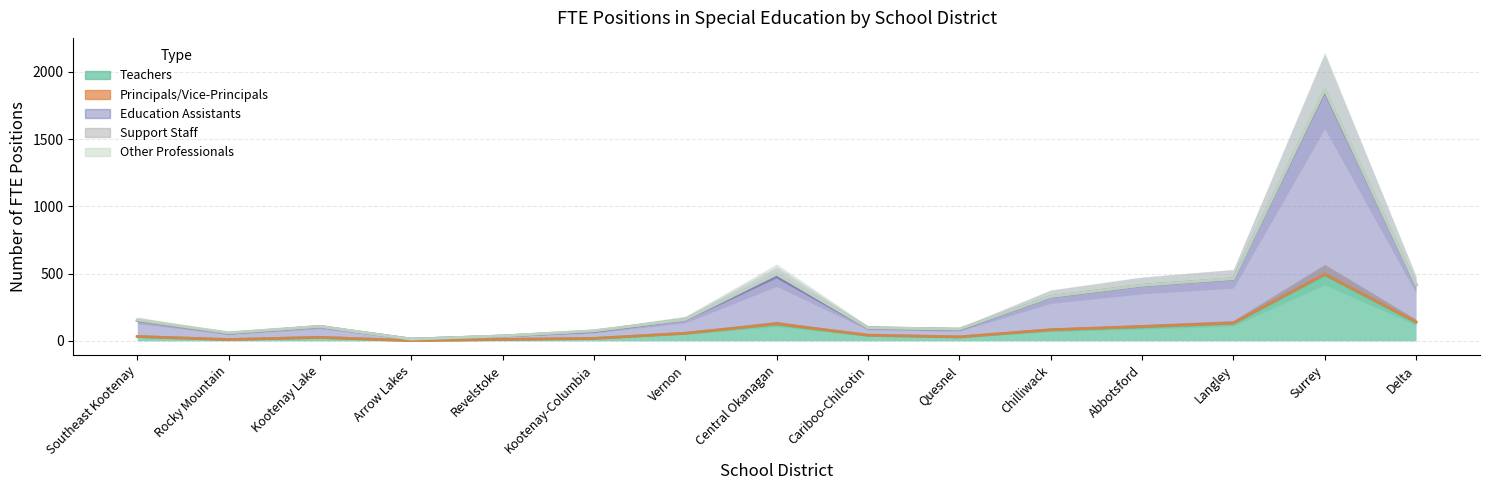

Reading left to right, list all the values displayed in this chart.

Teachers: 31.4	9.7	25.6	1.5	9.9	18.0	56.1	125.0	40.5	28.1	80.7	103.2	130.1	490.2	137.1
Principals/Vice-Principals: 1.0	0.0	0.0	0.3	0.9	0.0	0.0	1.8	2.3	1.6	2.1	3.3	2.0	5.3	4.0
Education Assistants: 118.6	46.6	80.0	10.8	24.8	51.6	101.2	349.0	52.9	54.3	244.4	304.3	328.3	1359.0	275.0
Support Staff: 0.4	0.0	1.0	0.0	0.4	4.3	1.0	20.6	2.0	3.2	2.2	2.2	1.0	10.2	2.6
Other Professionals: 5.5	4.5	1.0	0.0	0.9	1.0	1.0	0.0	0.0	0.0	0.0	0.0	1.0	0.0	0.0